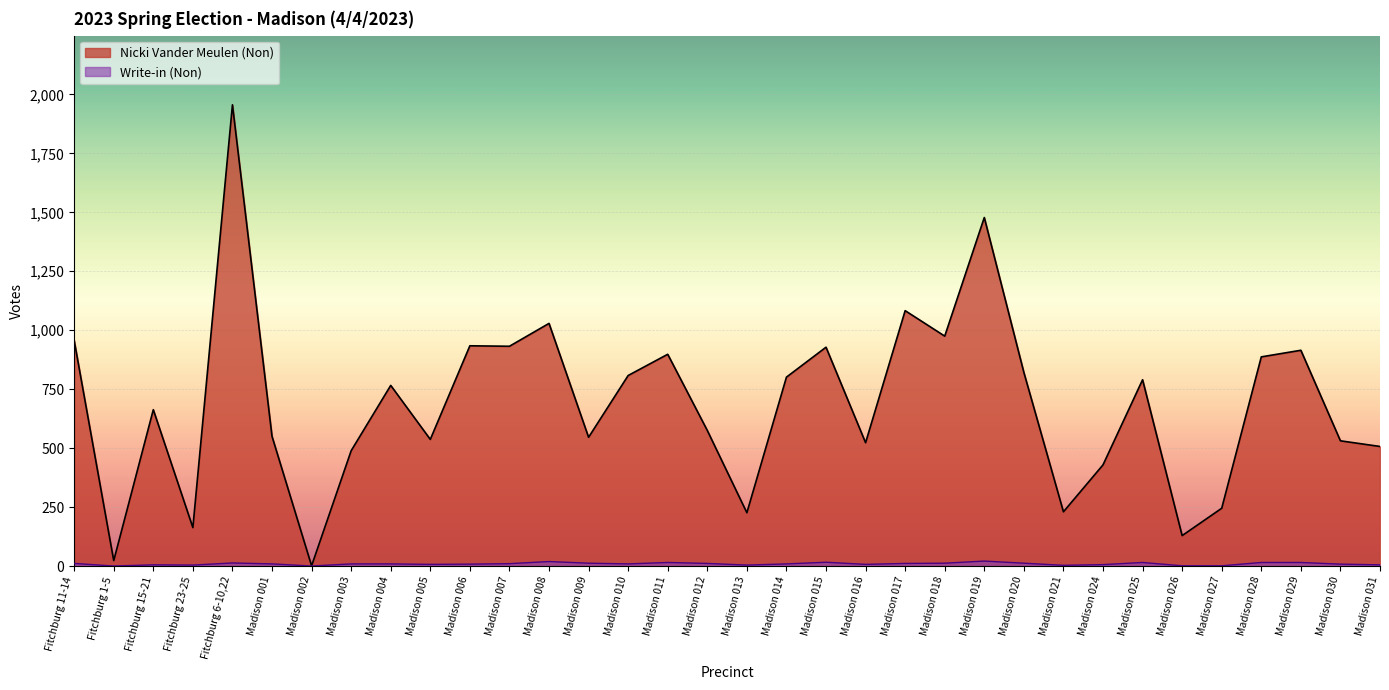

True or false: Nicki Vander Meulen (Non) and Write-in (Non) intersect in this chart.

False